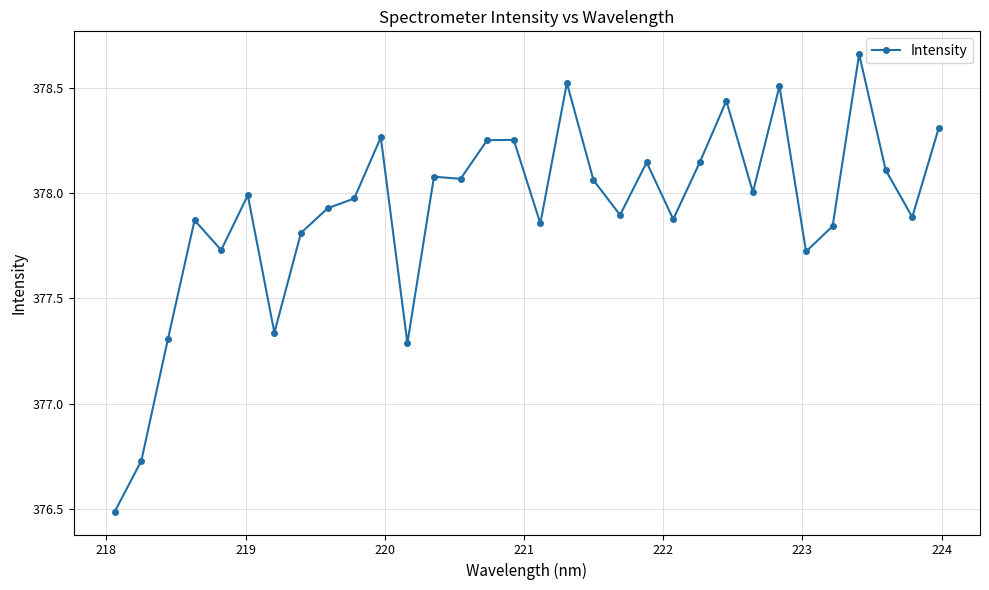

What is the difference between the maximum and second lowest values?

1.9